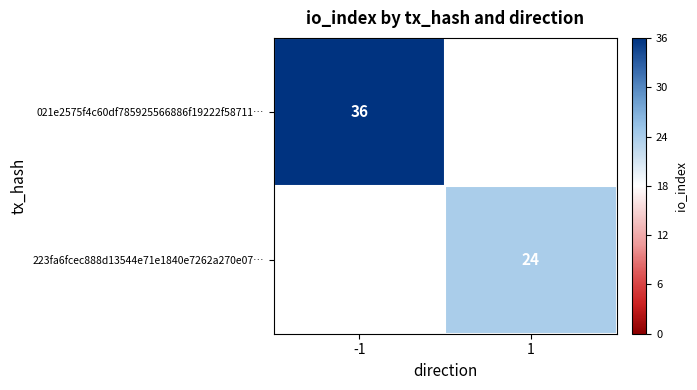

The 223fa6fcec888d13544e71e1840e7262a270e07… series shows 24 at 1. True or false?

True